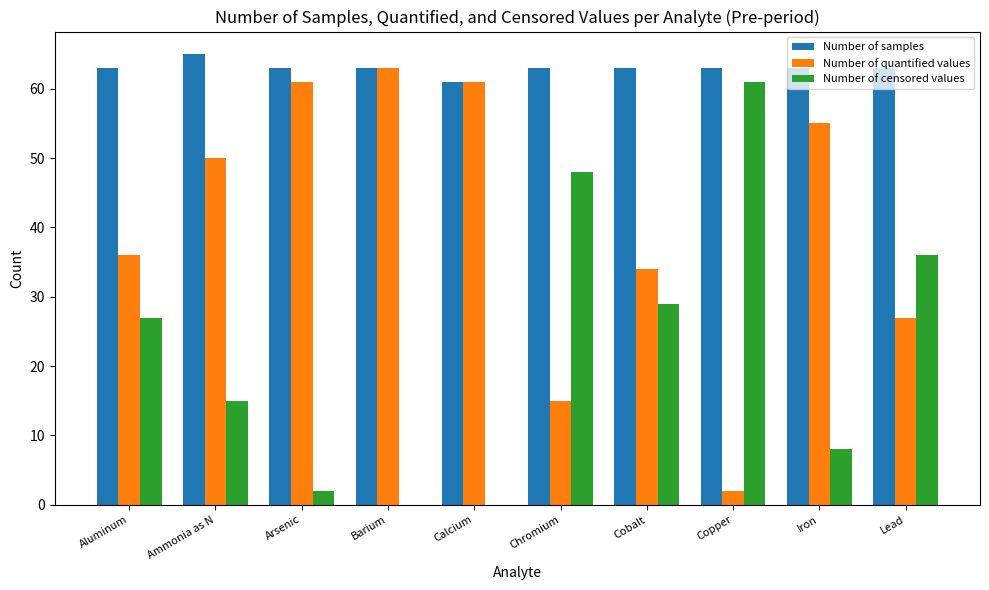

The value of Number of samples at Copper is 26. True or false?

False